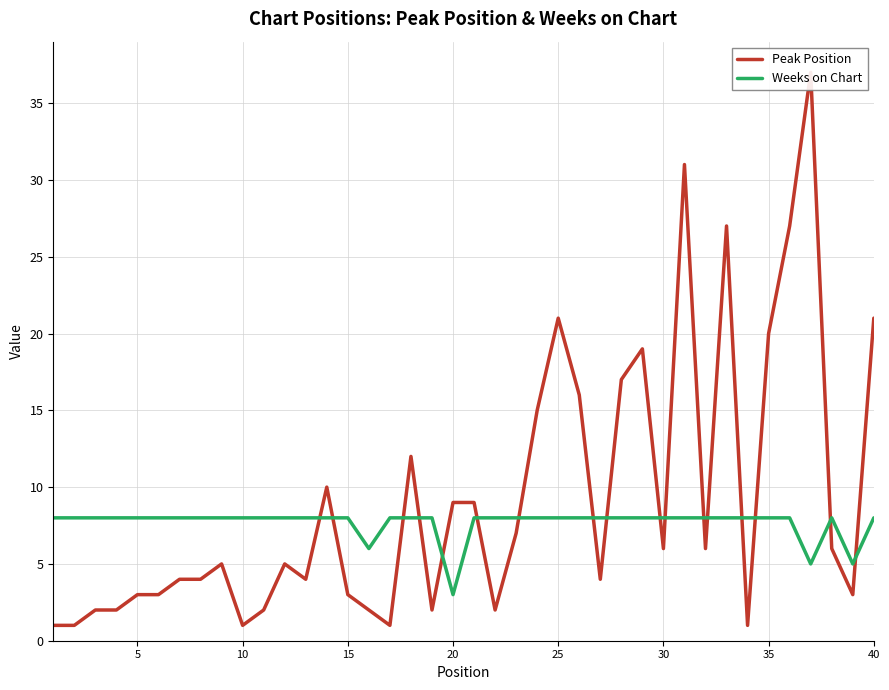

The Weeks on Chart series shows 4 at 5. True or false?

False